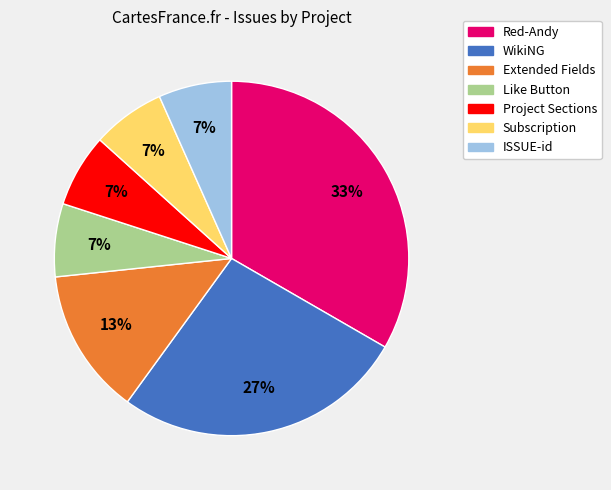

Is Extended Fields the majority of the pie?

No